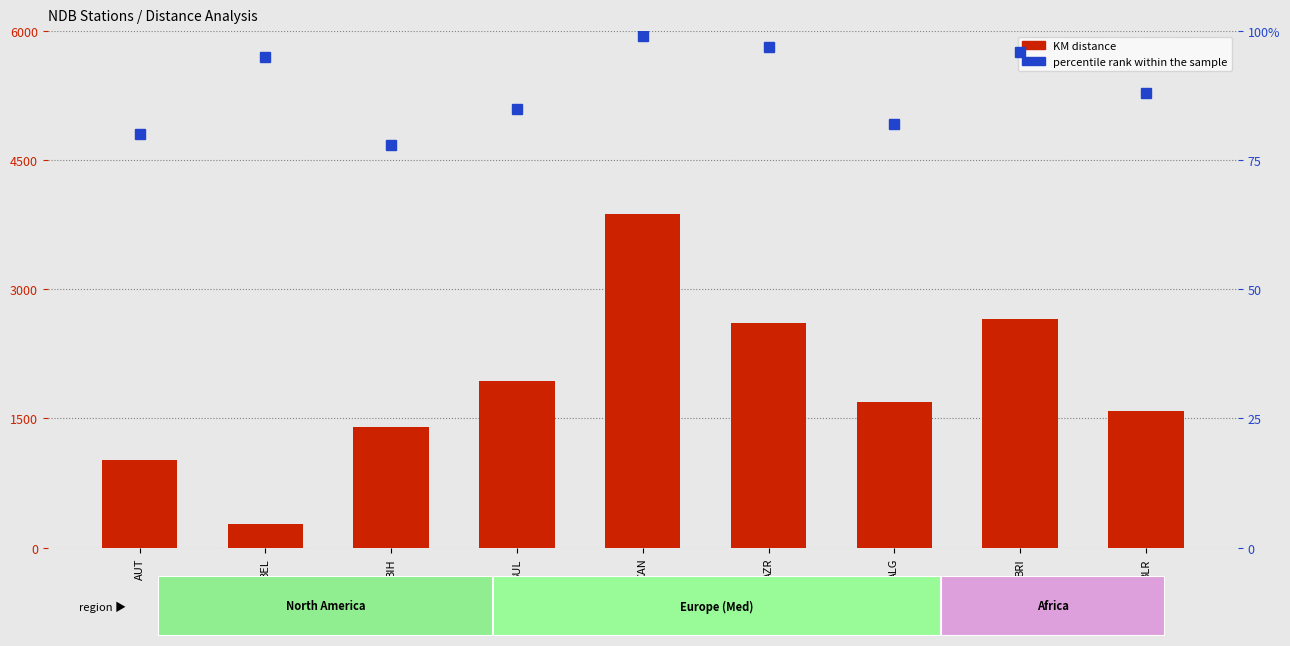

Reading right to left, list all the values displayed in this chart.

KM distance: 1584	2660	1693	2607	3874	1932	1400	278	1018
percentile rank within the sample: 88	96	82	97	99	85	78	95	80